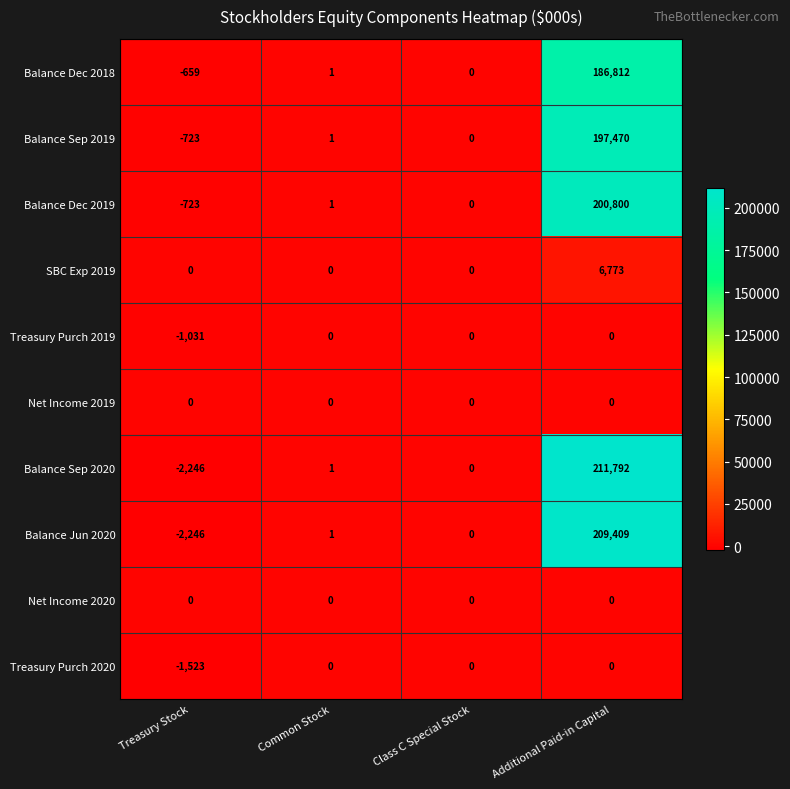

The Balance Dec 2019 series shows 0 at Common Stock. True or false?

False